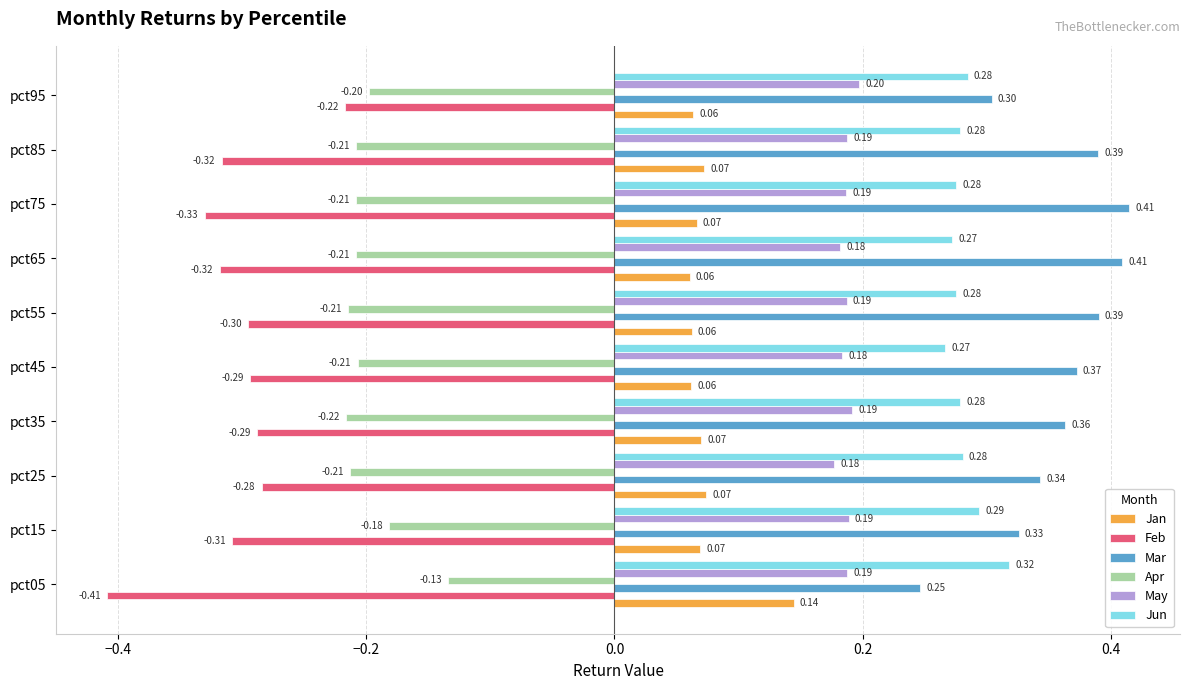

At which label is Apr closest to 0?

pct05